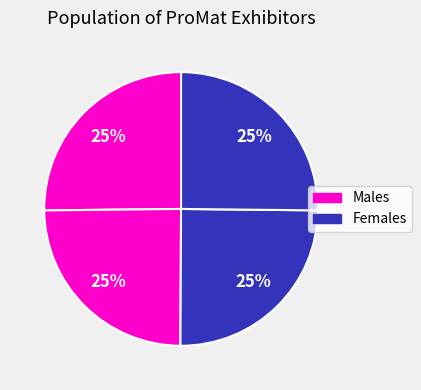

How many slices are in this pie chart?

4